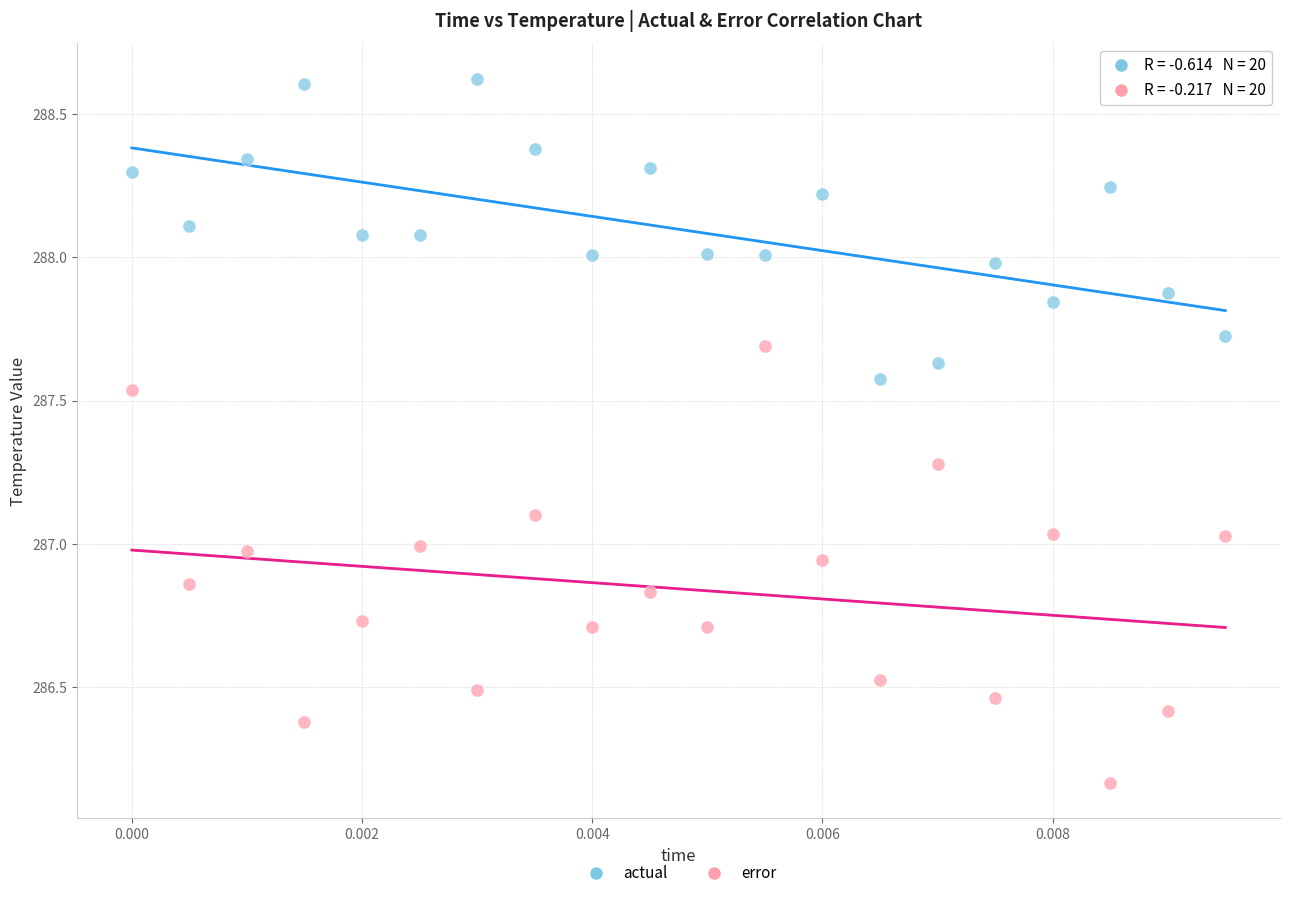

Across all data points, what is the range of Y values (max minus min)?

2.5